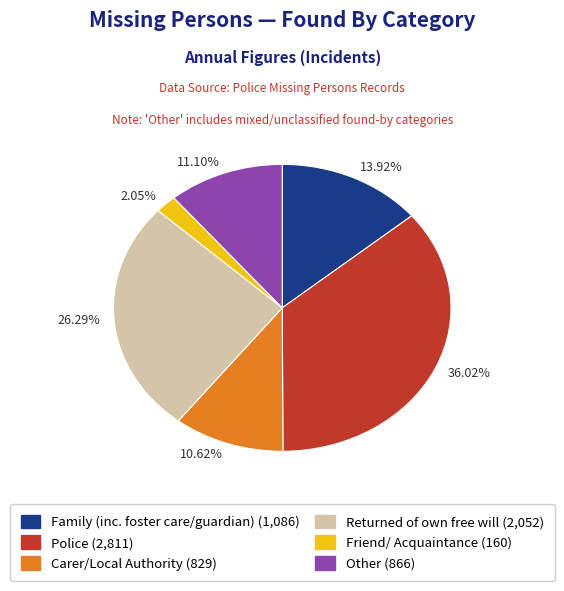

Which slice is the largest?

36.02%